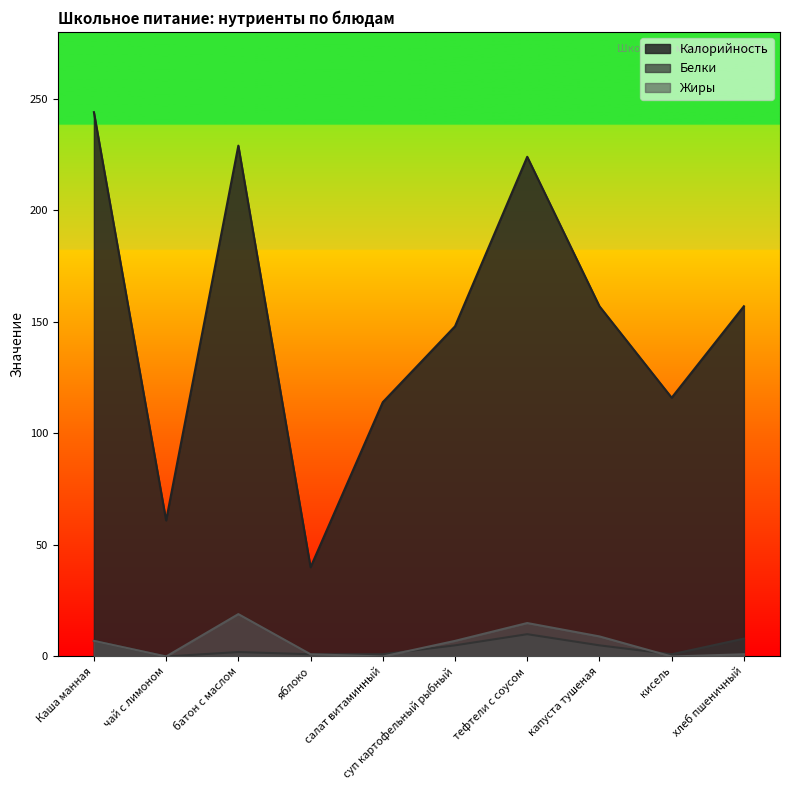

What position from the left is кисель?

9